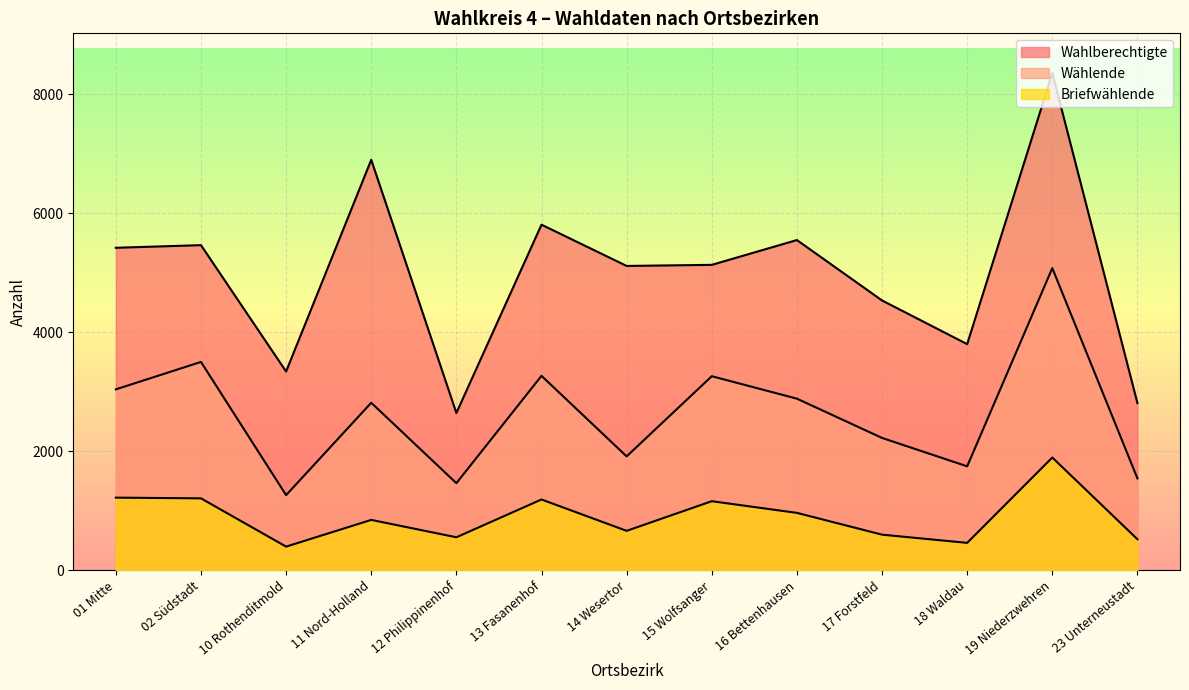

Does the chart display data point markers on the line(s)?

No